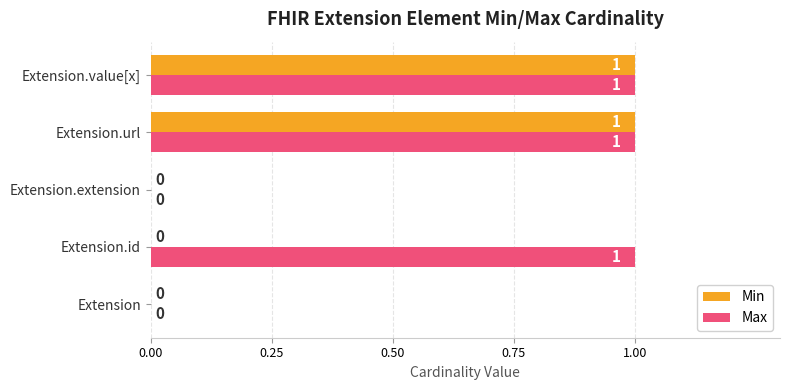

Between Extension.id and Extension.value[x], which series saw the biggest shift?

Min